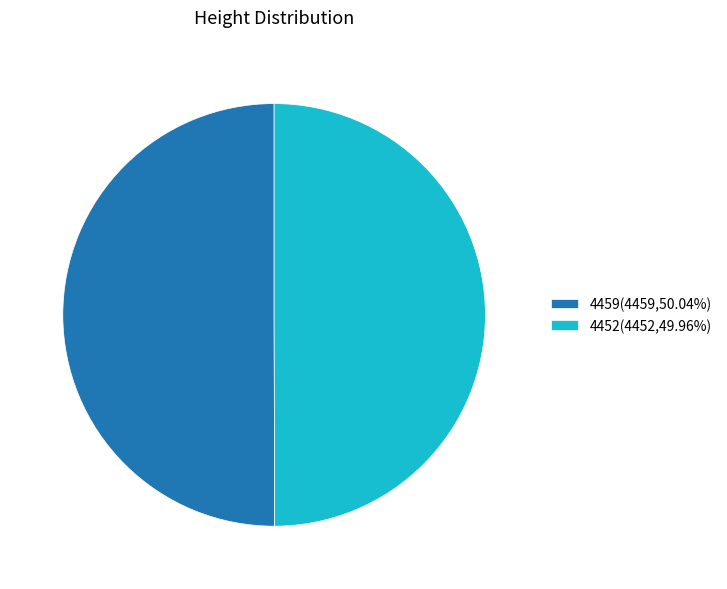

What is the ratio of the value at 4452 to the value at 4459?

1.0